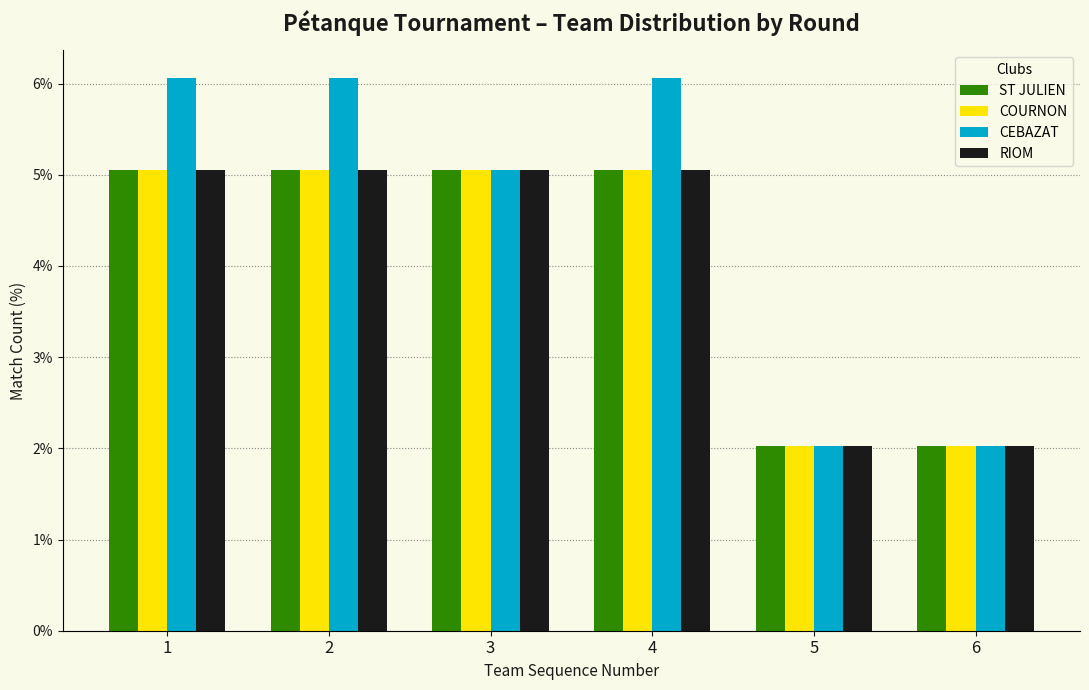

What is the height of the ST JULIEN bar covering 5.5 to 6.5 on the x-axis? The values are not printed on the chart, so give them approximately, as read against the axis.

2.0